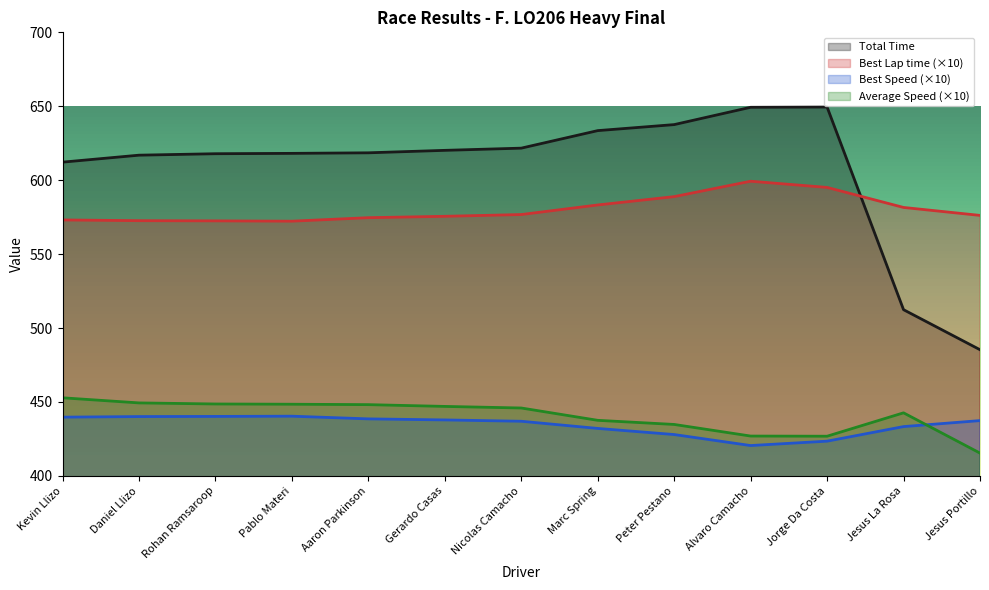

After their last crossing, which series has the higher values: Average Speed or Best Speed?

Best Speed